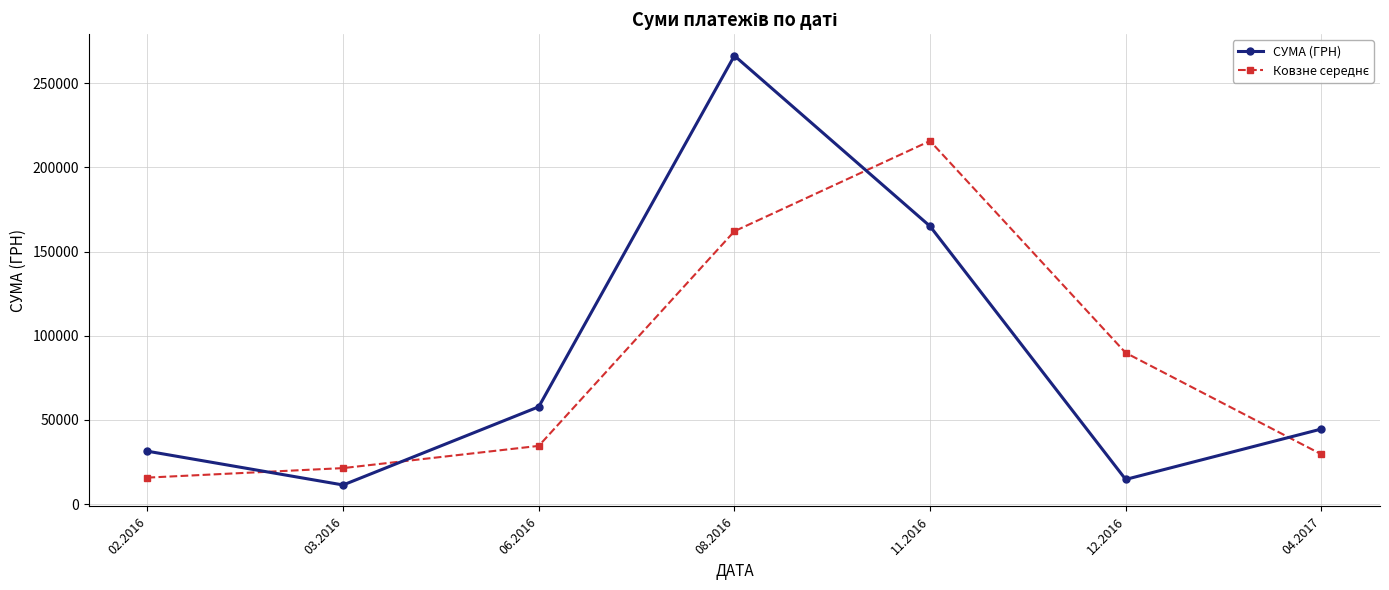

Where is the first local minimum for СУМА (ГРН)?

03.2016